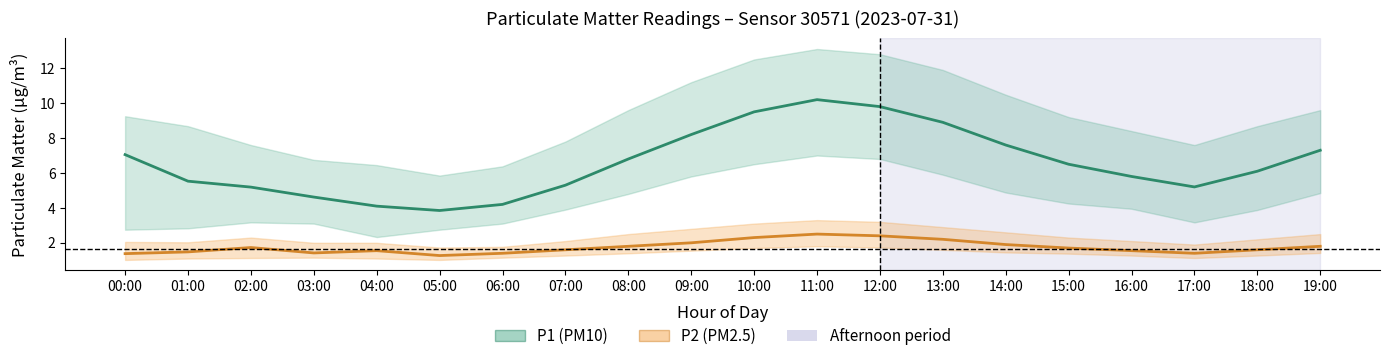

What position from the left is 12:00?

13